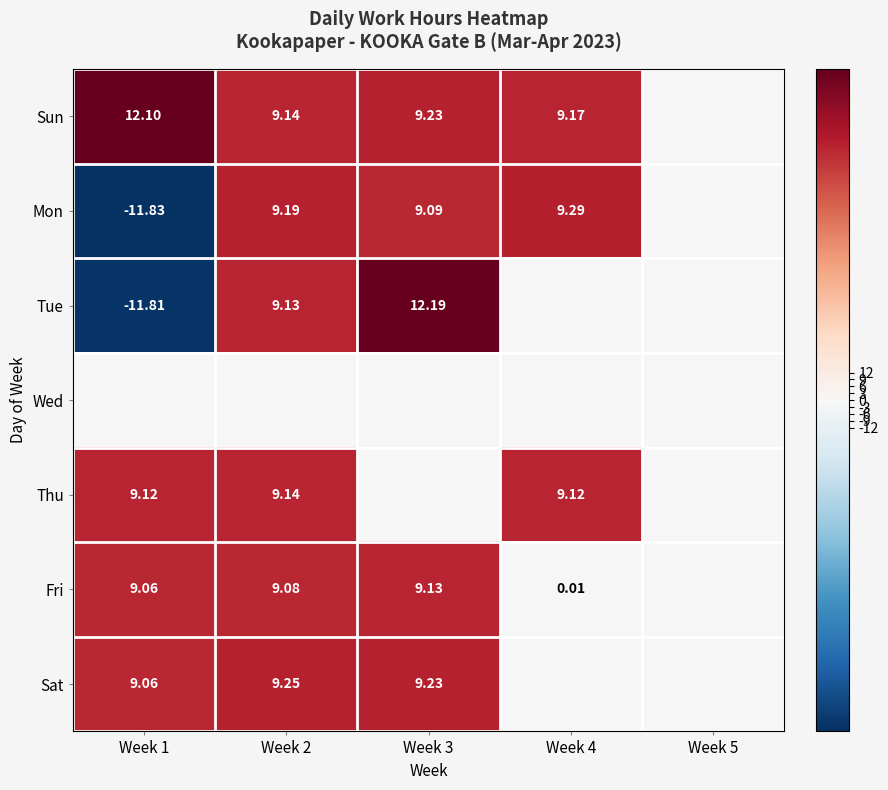

At which label does Tue first exceed 0?

Week 2